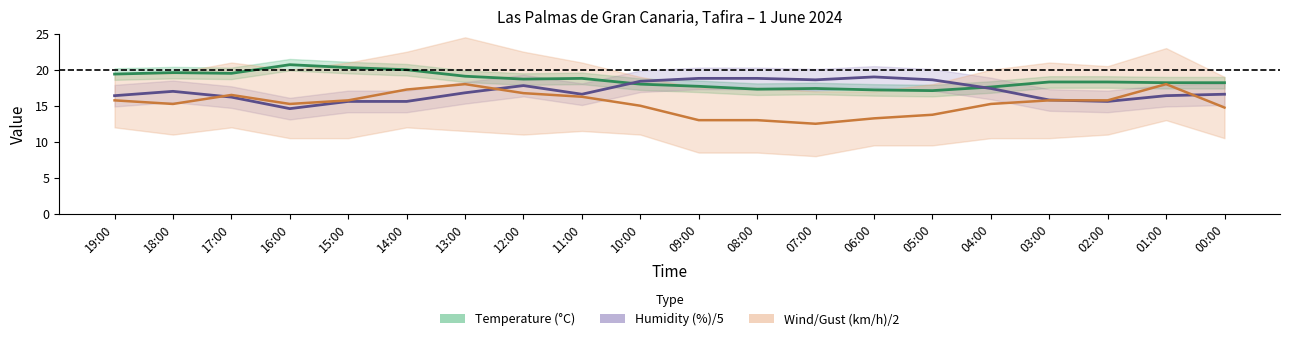

What is the approximate value of Temperature (°C) at 10:00?

18.0